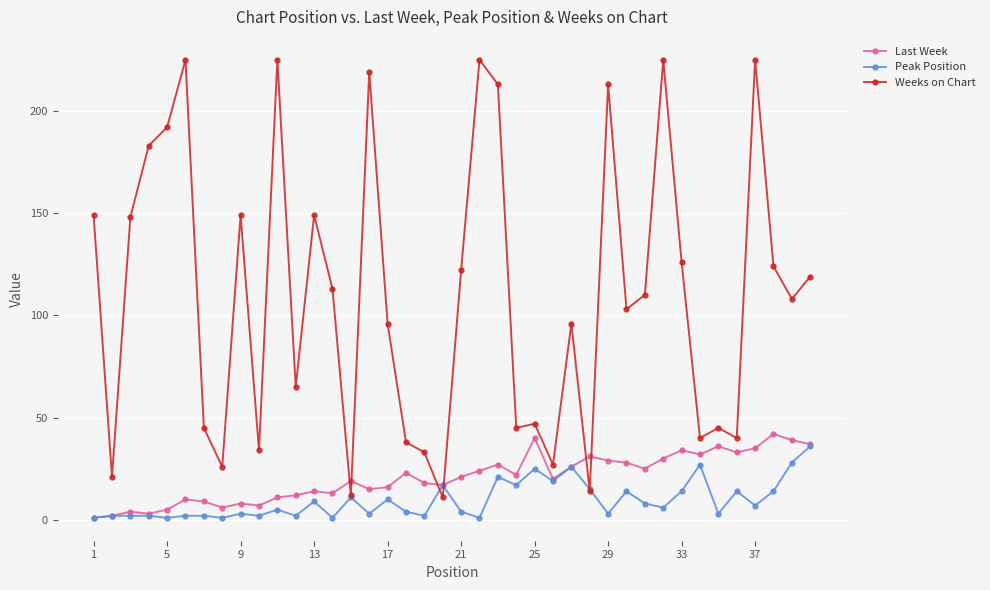

Reading left to right, transcribe all the data shown in this chart.

Last Week: 1	2	4	3	5	10	9	6	8	7	11	12	14	13	19	15	16	23	18	17	21	24	27	22	40	20	26	31	29	28	25	30	34	32	36	33	35	42	39	37
Peak Position: 1	2	2	2	1	2	2	1	3	2	5	2	9	1	11	3	10	4	2	17	4	1	21	17	25	19	26	15	3	14	8	6	14	27	3	14	7	14	28	36
Weeks on Chart: 149	21	148	183	192	225	45	26	149	34	225	65	149	113	12	219	96	38	33	11	122	225	213	45	47	27	96	14	213	103	110	225	126	40	45	40	225	124	108	119